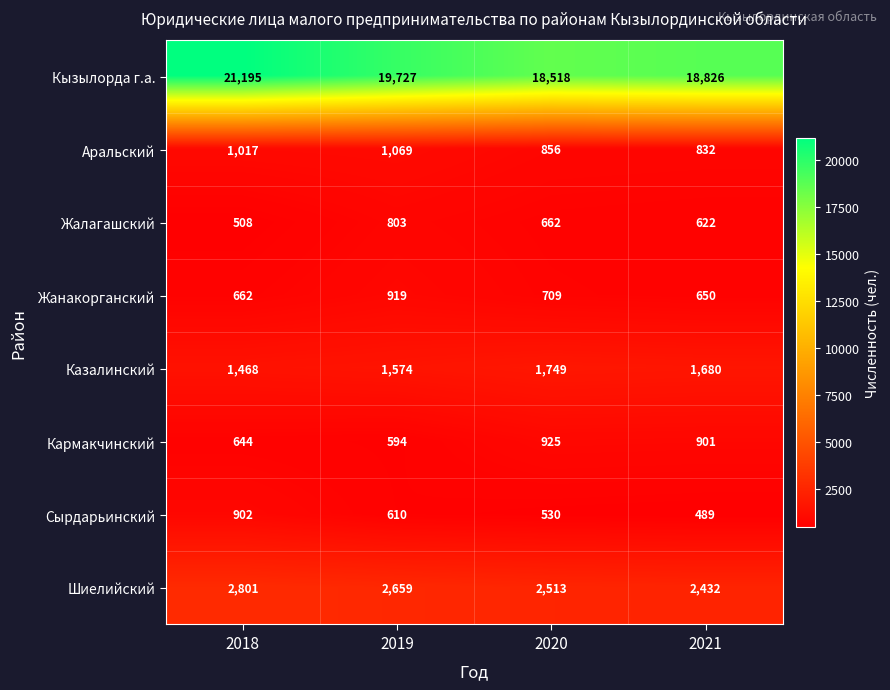

What is the total value across all series at 2019?

27955